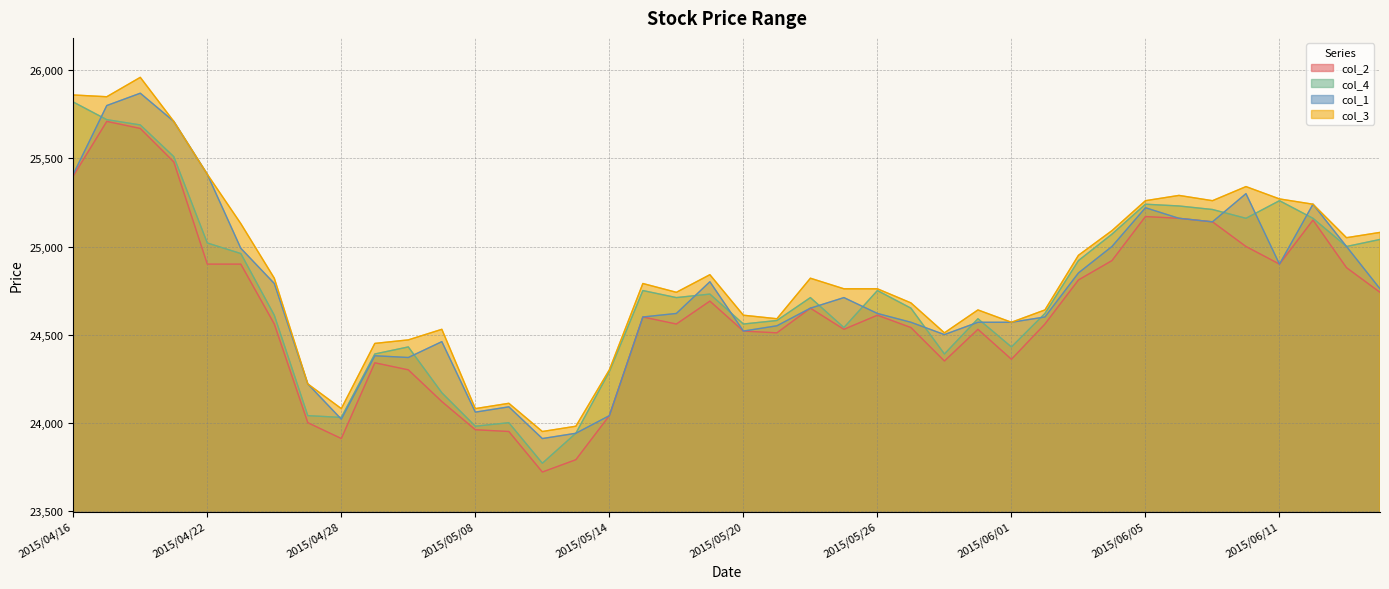

Does the chart have visible grid lines?

Yes